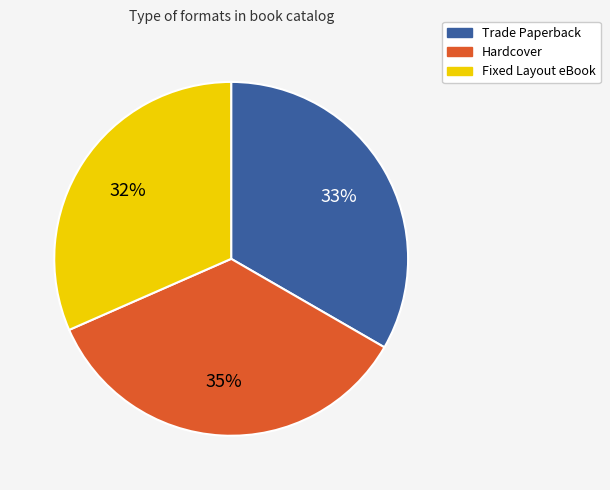

Does Fixed Layout eBook account for over 50% of the chart?

No